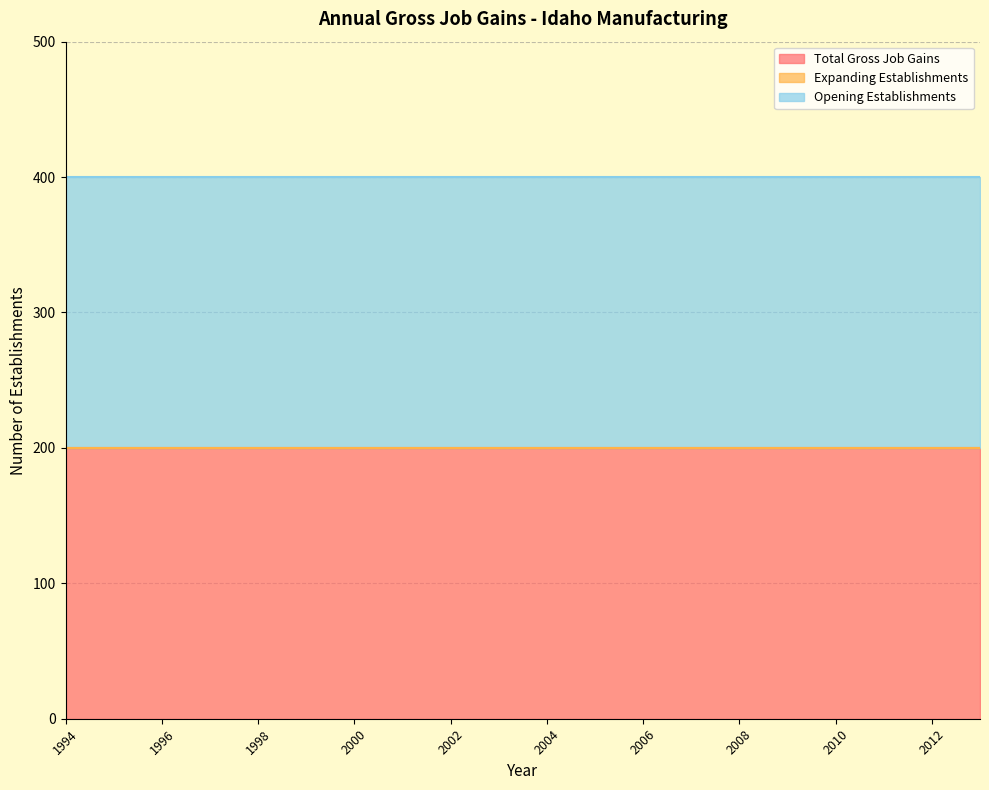

Which series changed the most between 2003 and 2011?

Total Gross Job Gains